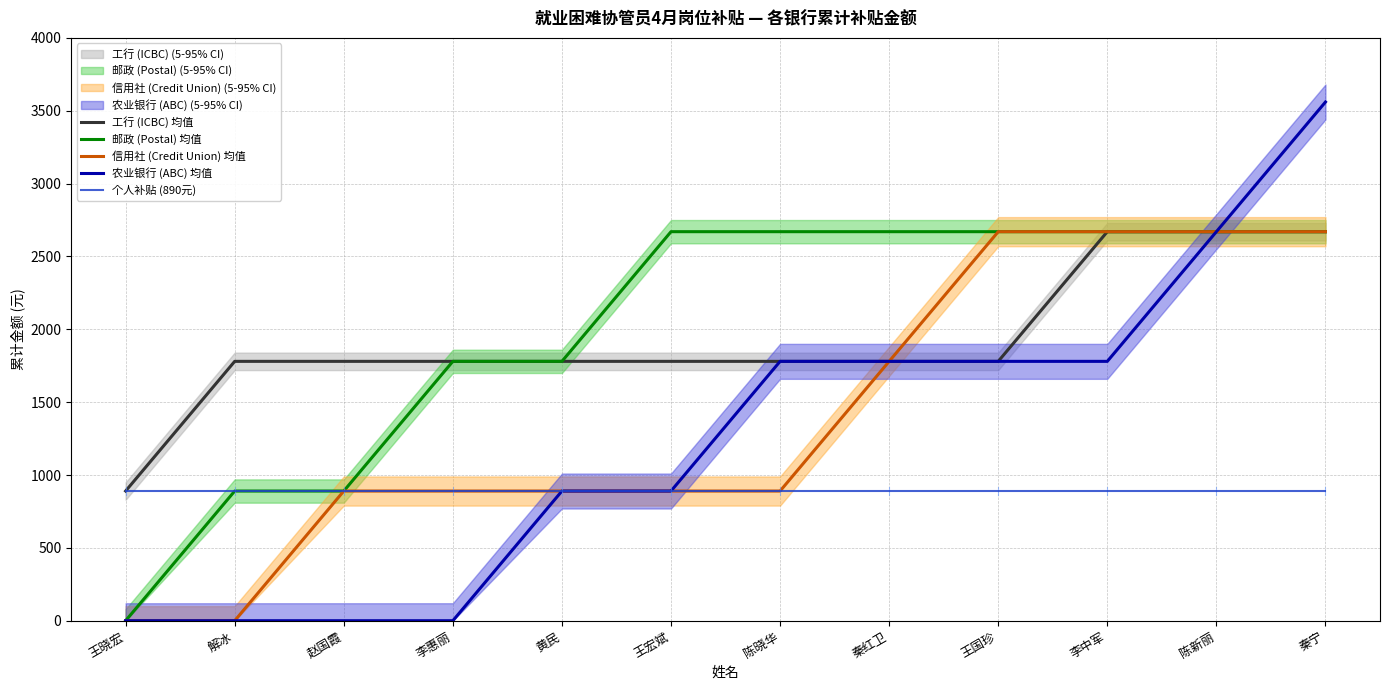

What is the label of the 4th point from the right?

王国珍